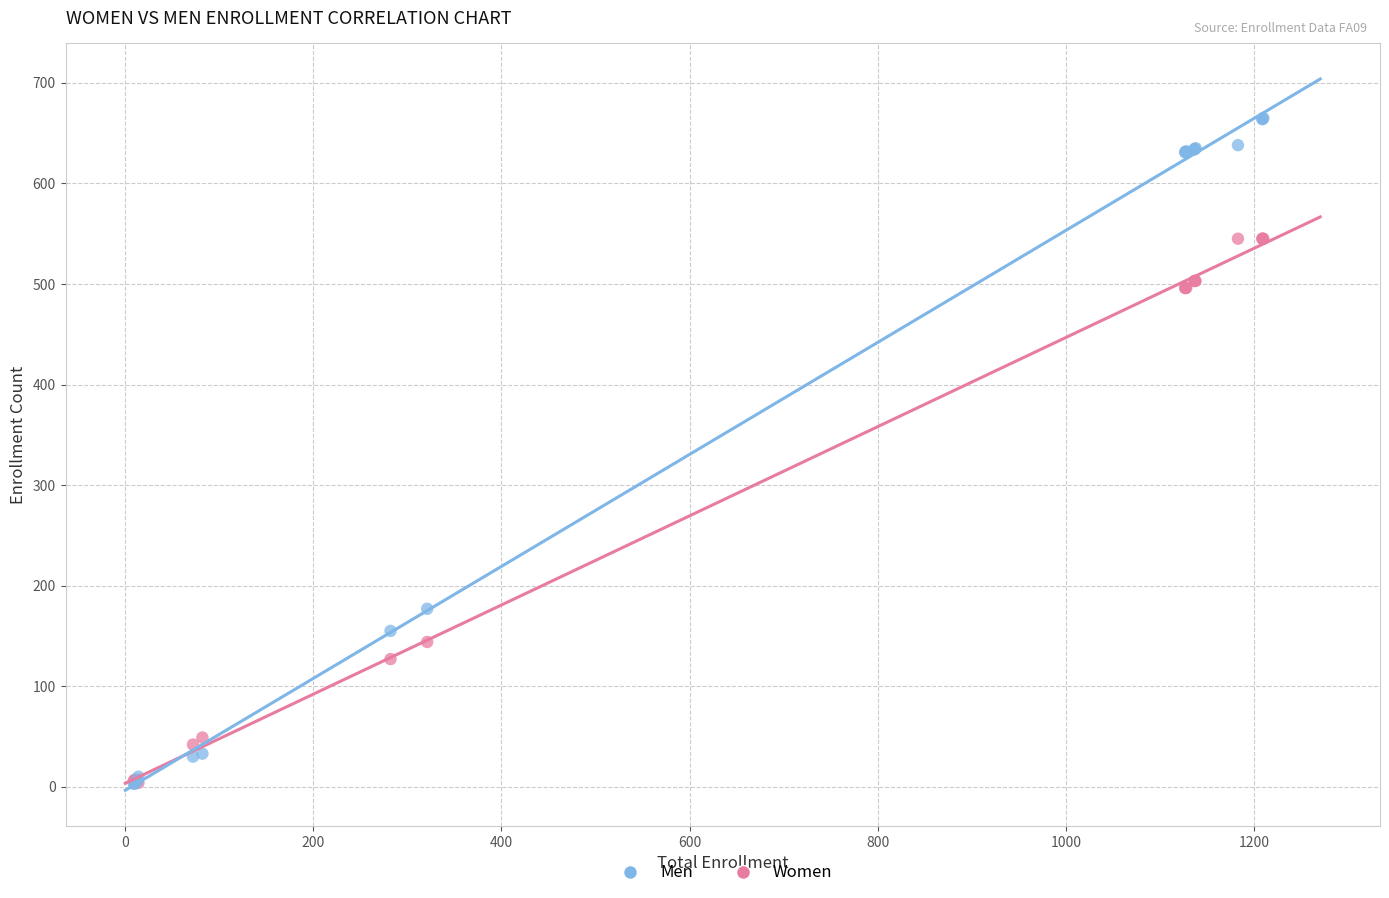

In the Women series, what Y value is closest to 274?

144